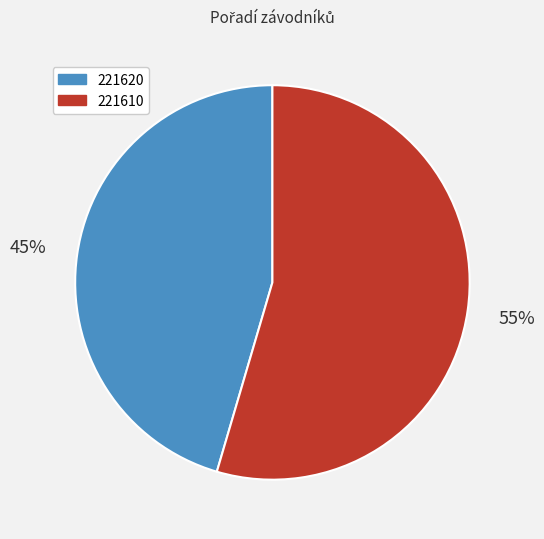

Do 221610 and 221620 together represent more than half of the pie?

Yes